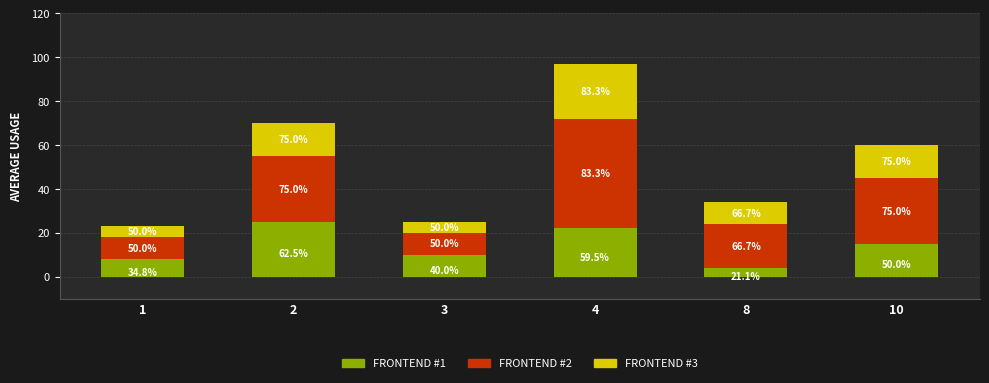

Are the bars horizontal?

No